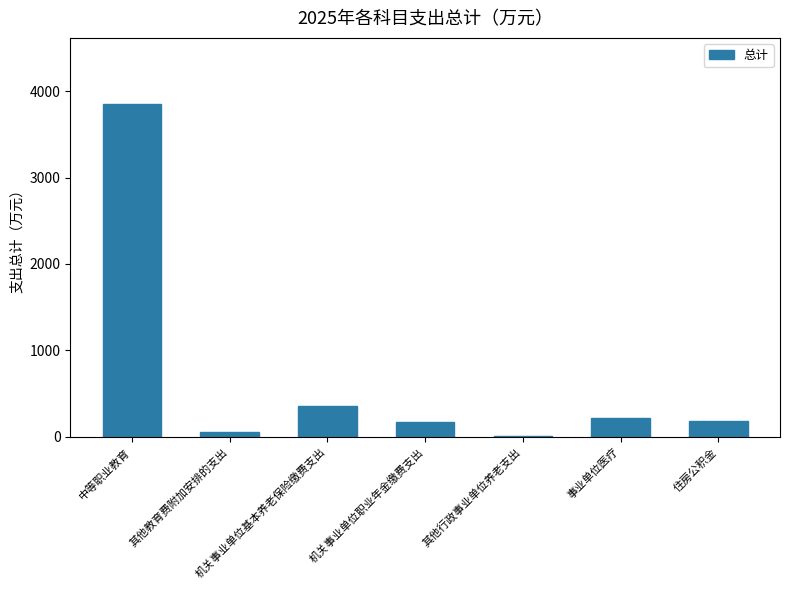

Is it true that the value at 机关事业单位基本养老保险缴费支出 is 559.9?

False